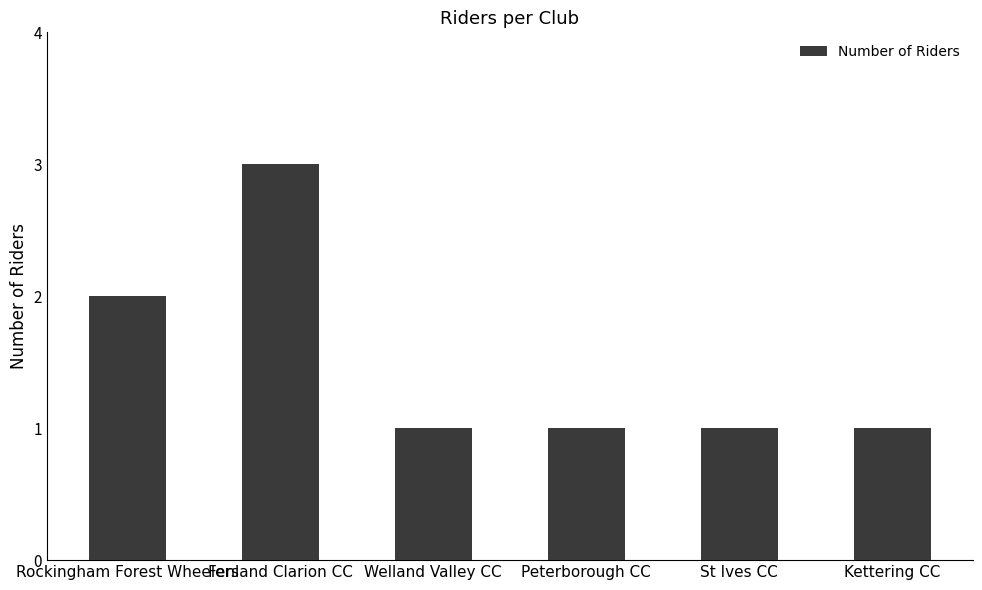

Is it true that the value at Peterborough CC is 1?

True